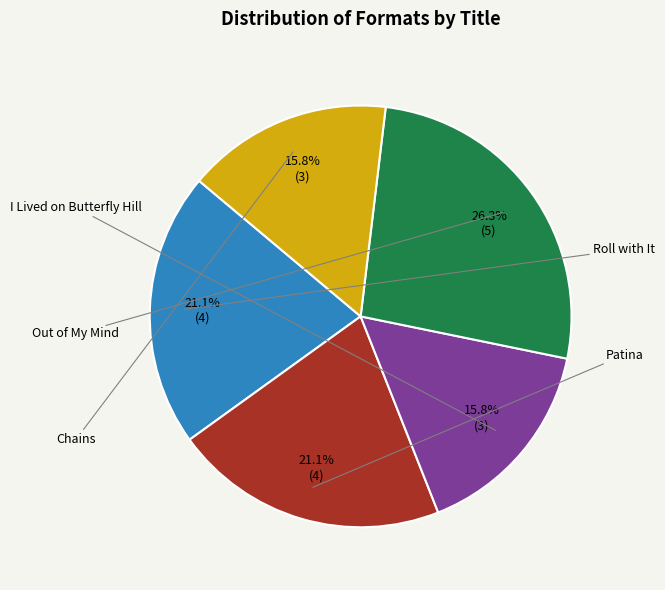

Is there any slice that represents more than half of the pie?

No